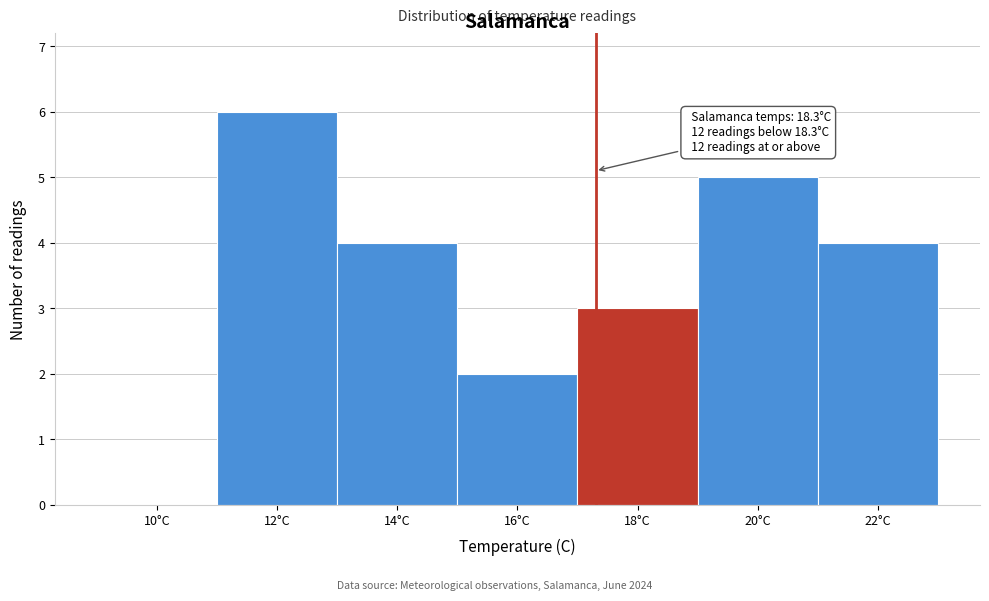

Reading left to right, transcribe all the data shown in this chart.

10°C=0	12°C=6	14°C=4	16°C=2	18°C=3	20°C=5	22°C=4